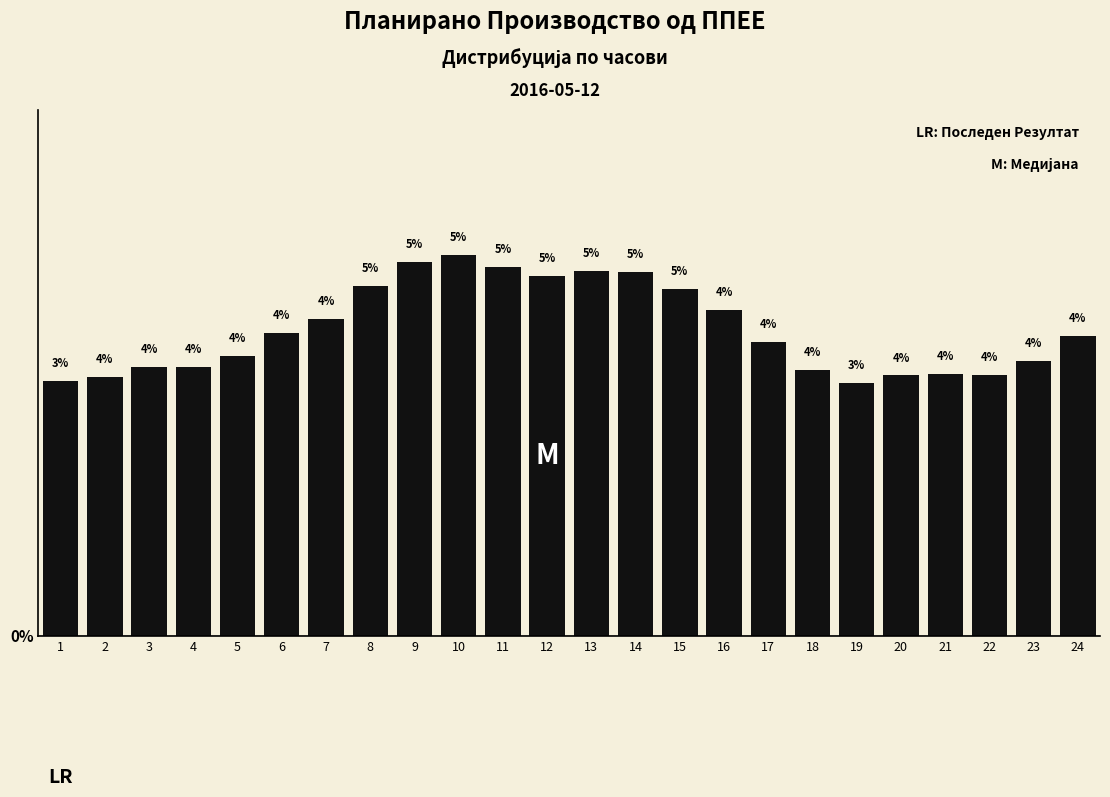

At which label does the data first exceed 4?

6